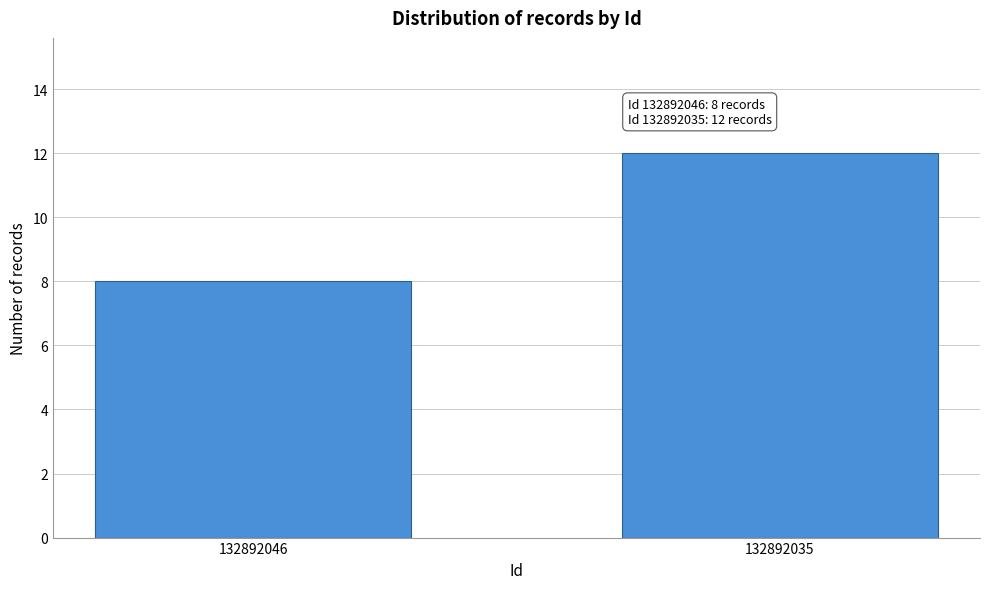

Reading left to right, extract all data points from this chart.

8	12